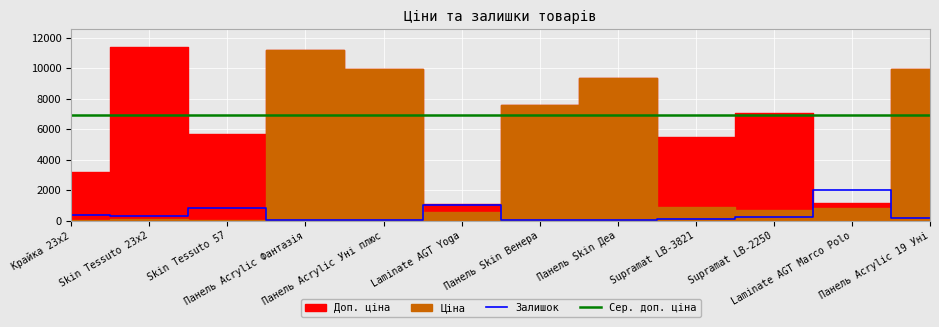

At which label is Залишок closest to 1033?

Laminate AGT Yoga